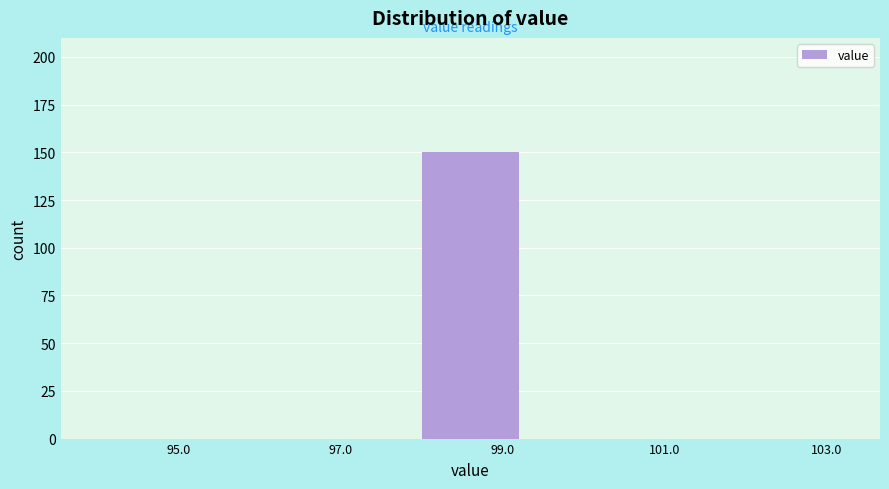

Reading left to right, transcribe all the data shown in this chart.

95.0=0	97.0=0	99.0=150	101.0=0	103.0=0